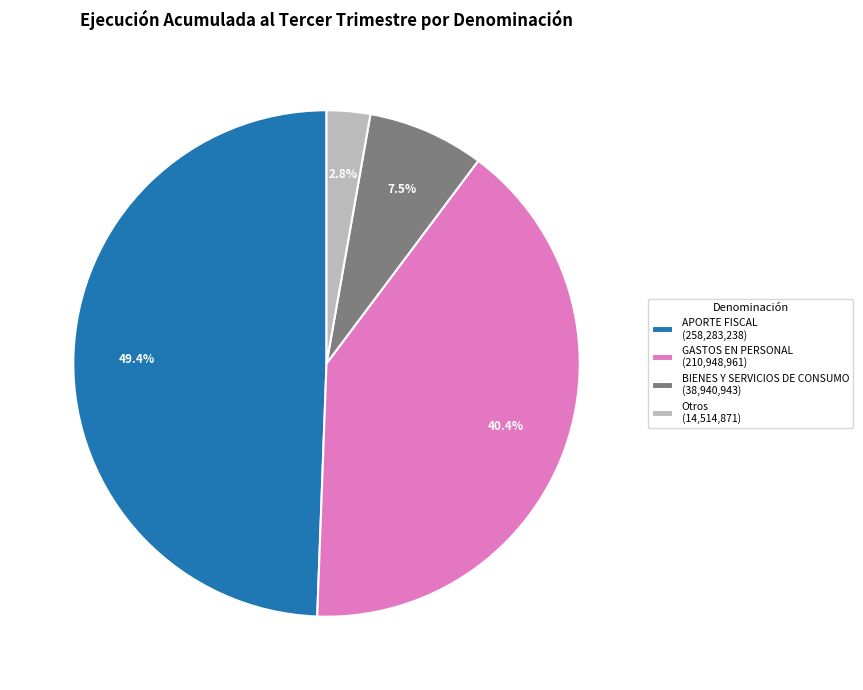

Does Otros (14,514,871) account for over 50% of the chart?

No